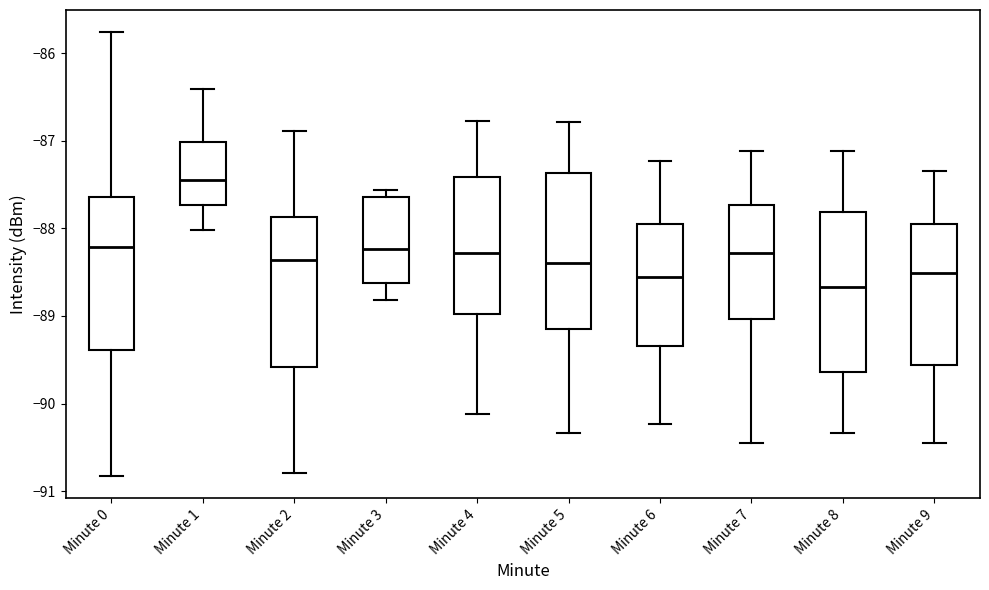

Reading left to right, transcribe this box plot: for each box, give where its median line is, the range the box spans, and where its two whiskers end, as read against the y-axis. The values are not printed on the chart, so give them approximately, as read against the axis.

Minute 0: median -88.2, box -89.4 to -87.6, whiskers -90.8 to -85.8
Minute 1: median -87.4, box -87.7 to -87.0, whiskers -88.0 to -86.4
Minute 2: median -88.4, box -89.6 to -87.9, whiskers -90.8 to -86.9
Minute 3: median -88.2, box -88.6 to -87.6, whiskers -88.8 to -87.6 (just above the box's upper edge)
Minute 4: median -88.3, box -89.0 to -87.4, whiskers -90.1 to -86.8
Minute 5: median -88.4, box -89.1 to -87.4, whiskers -90.3 to -86.8
Minute 6: median -88.6, box -89.3 to -87.9, whiskers -90.2 to -87.2
Minute 7: median -88.3, box -89.0 to -87.7, whiskers -90.4 to -87.1
Minute 8: median -88.7, box -89.6 to -87.8, whiskers -90.3 to -87.1
Minute 9: median -88.5, box -89.6 to -87.9, whiskers -90.4 to -87.3